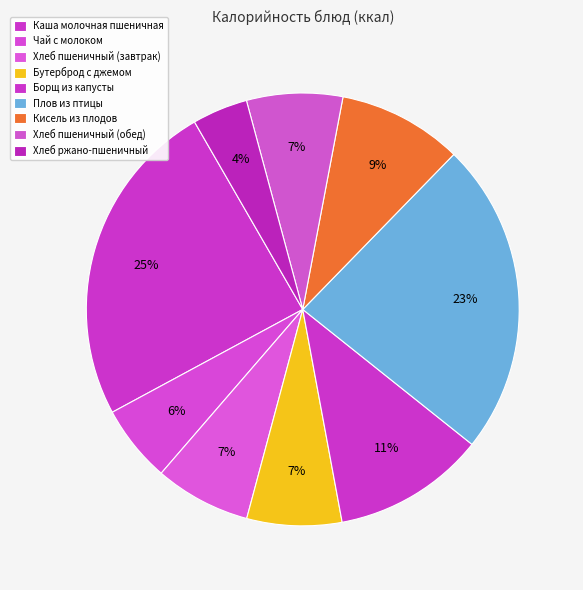

Is Борщ из капусты the majority of the pie?

No